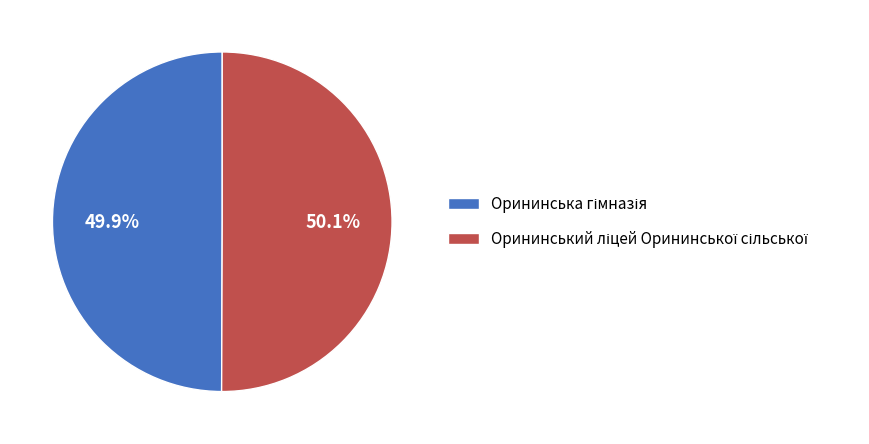

Count the number of slices in the pie.

2